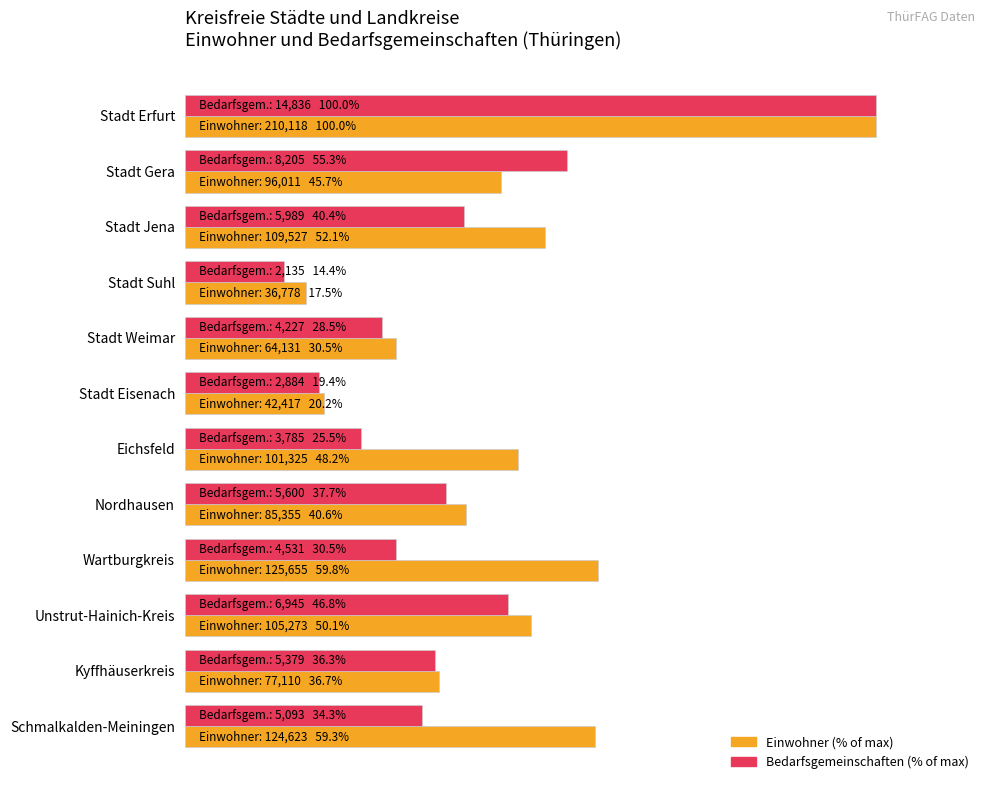

Which series has the largest total across all categories?

Einwohner (% of max)